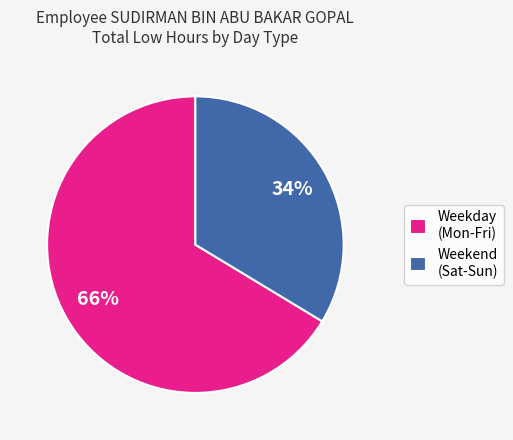

Is it true that Weekday (Mon-Fri) is 79% of the pie?

False